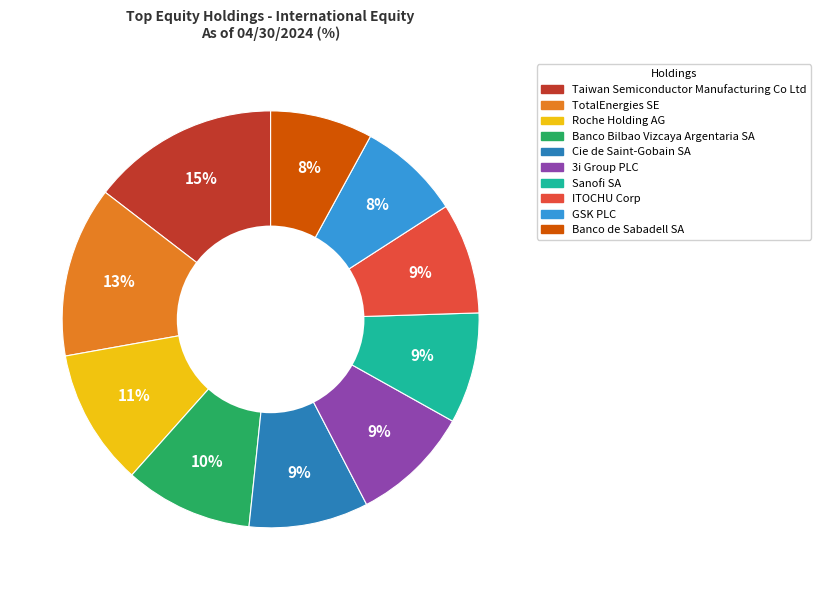

To the nearest percent, what is the combined percentage of Banco de Sabadell SA and 3i Group PLC?

17%